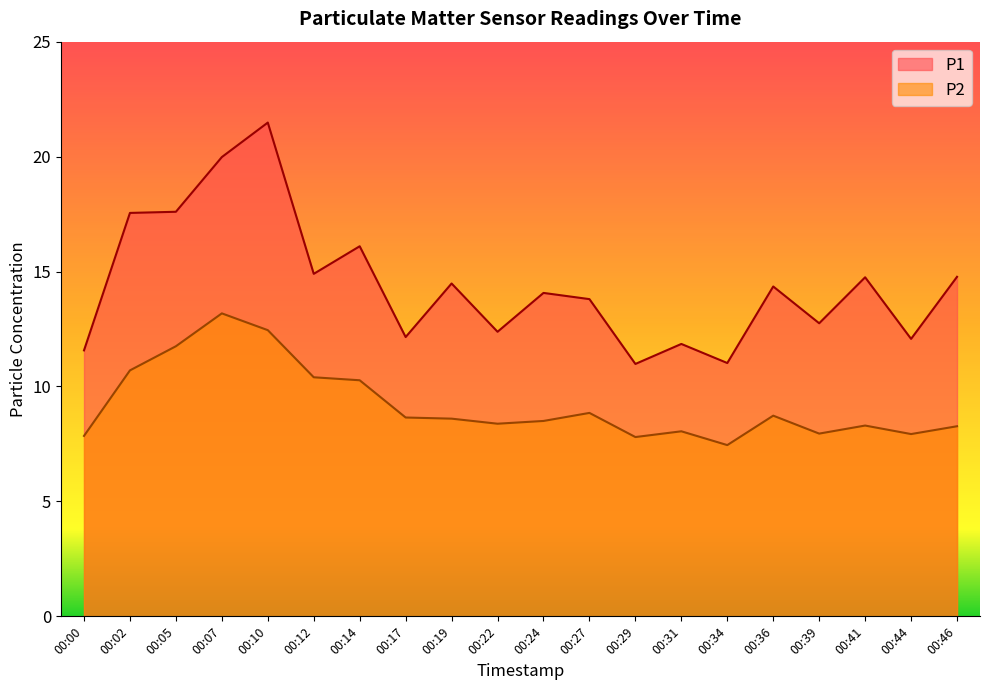

How many data points does each series have?

20